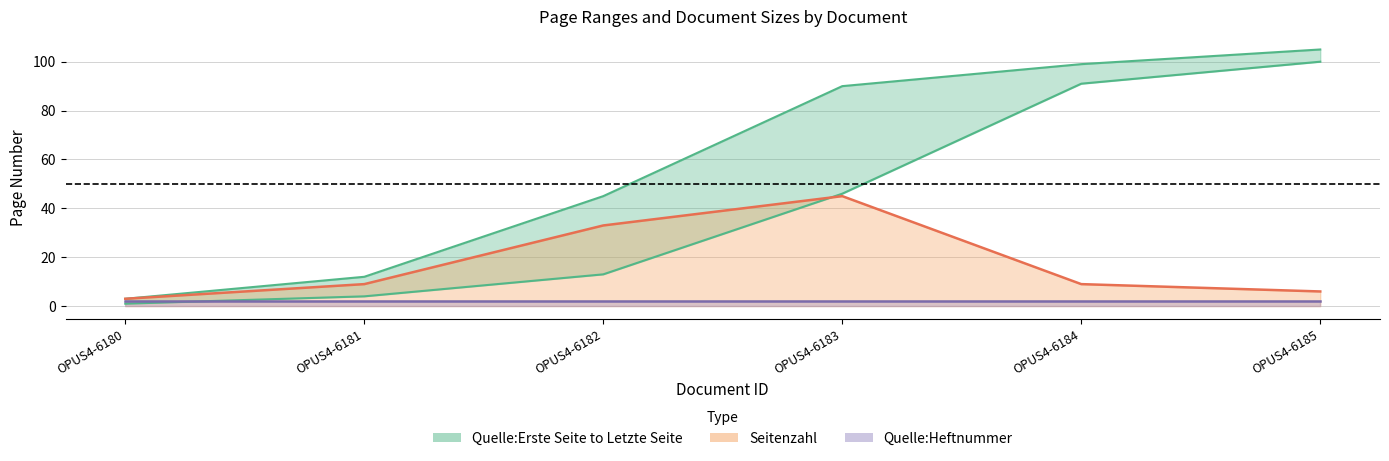

What is the minimum value shown in the chart?

1